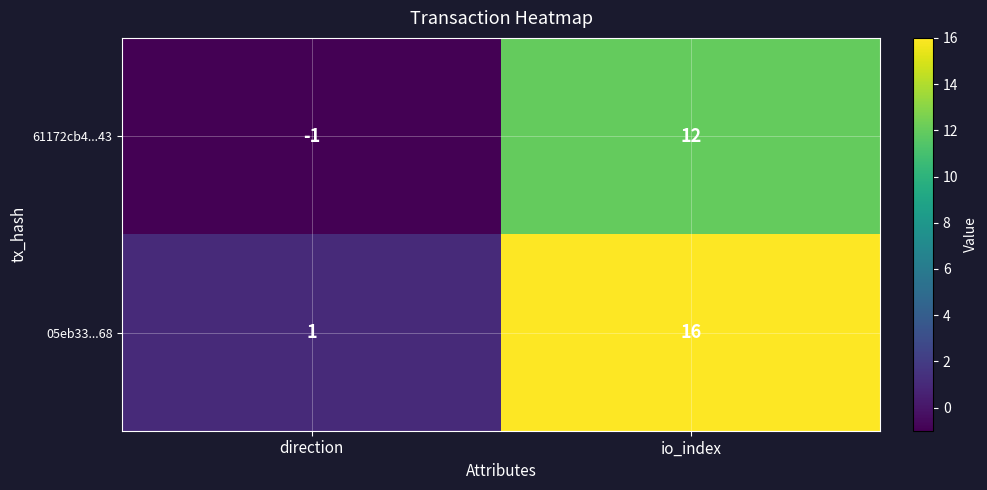

Read the 61172cb4...43 value at io_index.

12